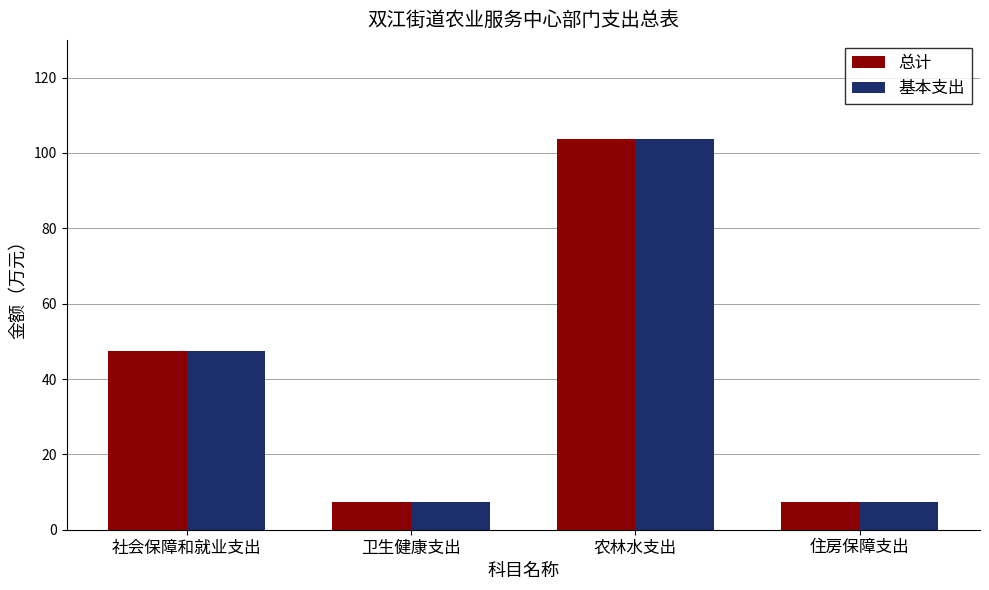

The value of 基本支出 at 住房保障支出 is 3.3. True or false?

False